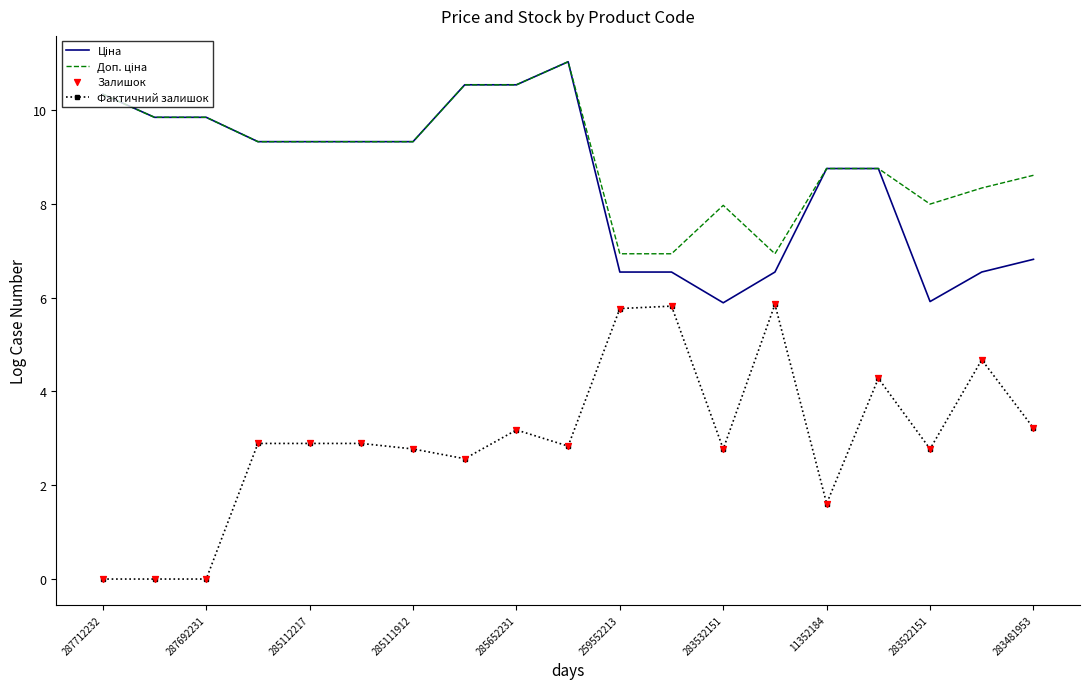

At how many categories does at least one series exceed 3?

19